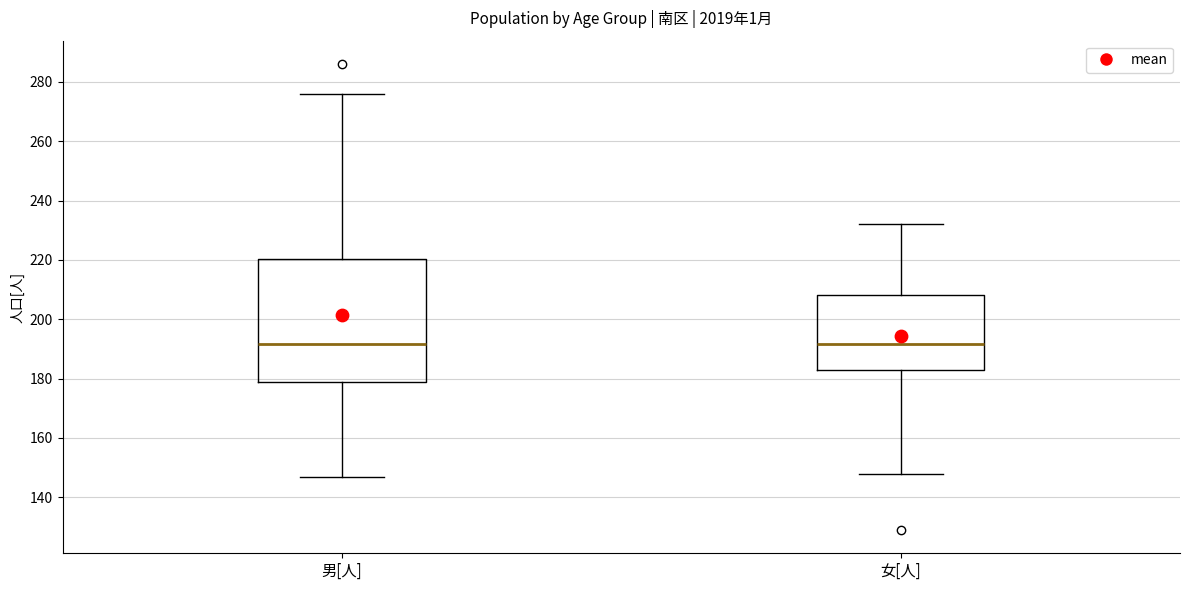

Where does the lower whisker of the box for 男[人] end on the y-axis? The values are not printed on the chart, so give them approximately, as read against the axis.

148